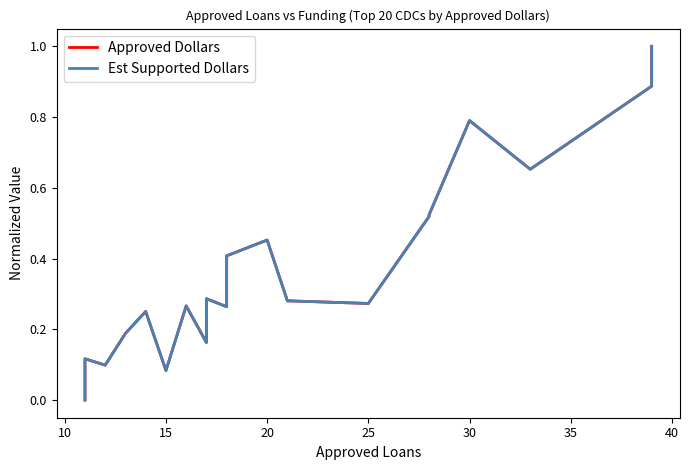

Rank the series at 10 from lowest to highest value.

Approved Dollars, Est Supported Dollars